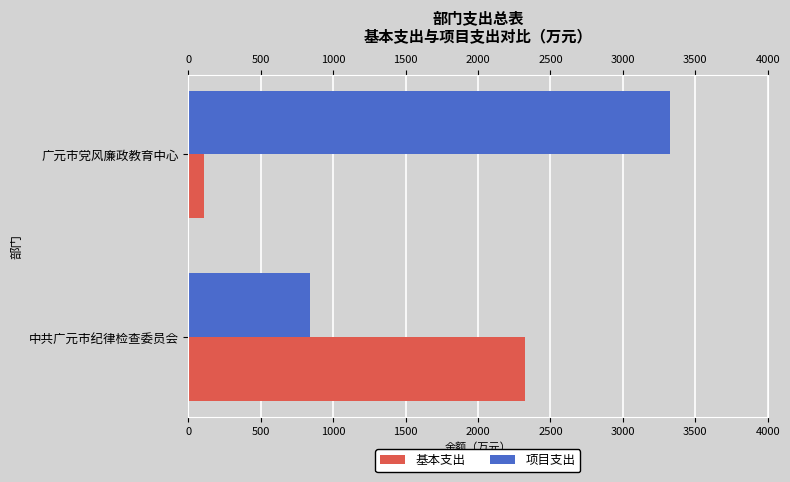

At which category is the sum across all series the highest?

广元市党风廉政教育中心